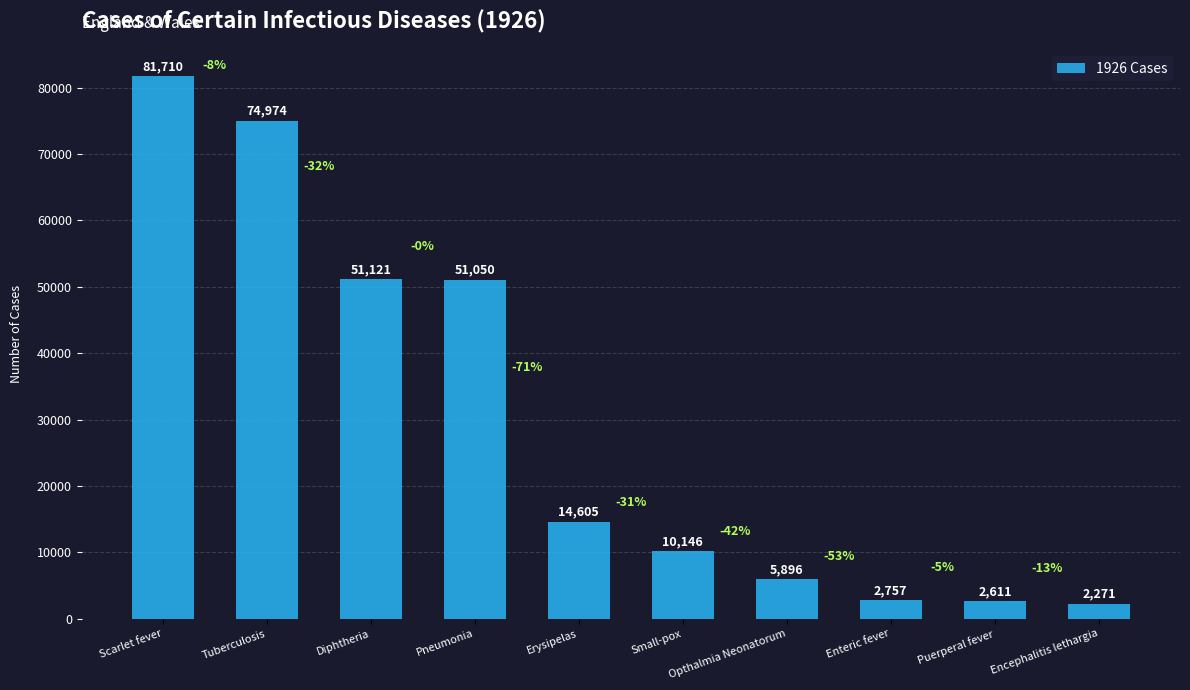

Reading left to right, what are all the values shown in this chart?

81710	74974	51121	51050	14605	10146	5896	2757	2611	2271